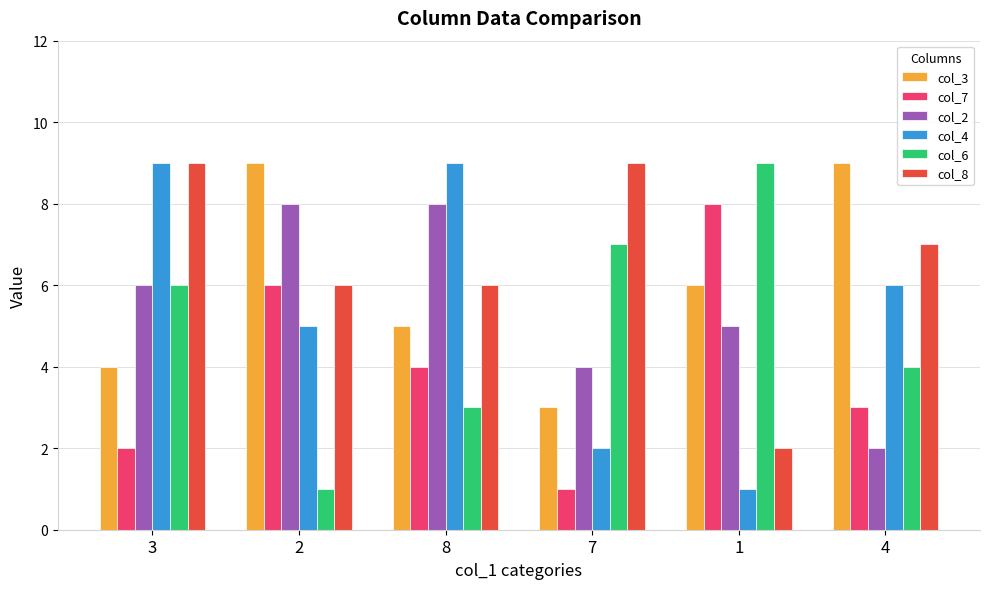

Reading right to left, transcribe all the data shown in this chart.

col_3: 4=9	1=6	7=3	8=5	2=9	3=4
col_7: 4=3	1=8	7=1	8=4	2=6	3=2
col_2: 4=2	1=5	7=4	8=8	2=8	3=6
col_4: 4=6	1=1	7=2	8=9	2=5	3=9
col_6: 4=4	1=9	7=7	8=3	2=1	3=6
col_8: 4=7	1=2	7=9	8=6	2=6	3=9